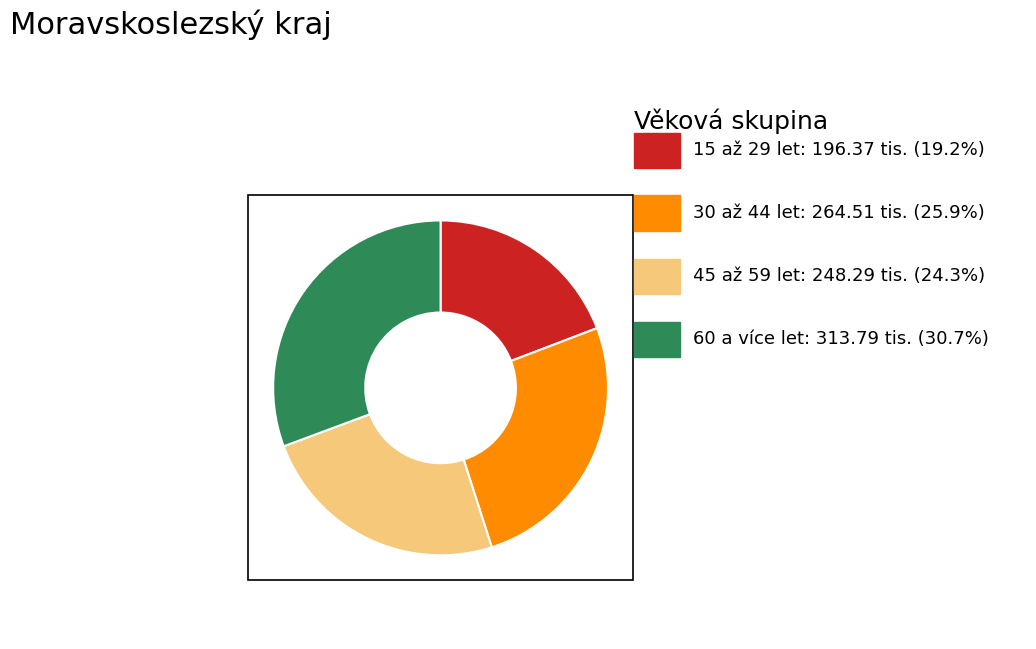

Is there a majority slice in this chart?

No